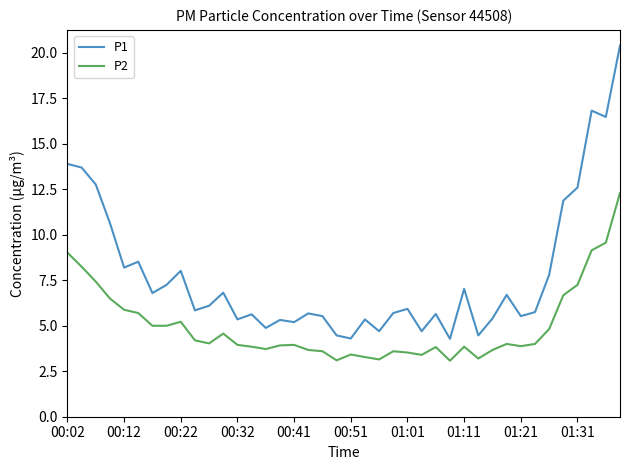

Which series has the largest range (max minus min)?

P1